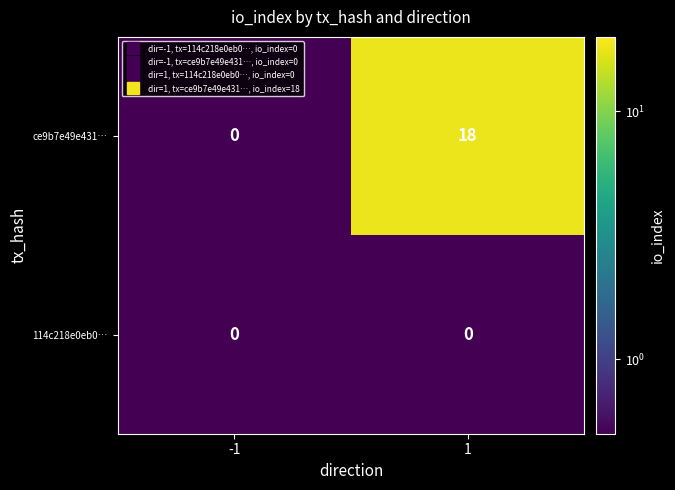

Which series has the largest total across all categories?

ce9b7e49e431…